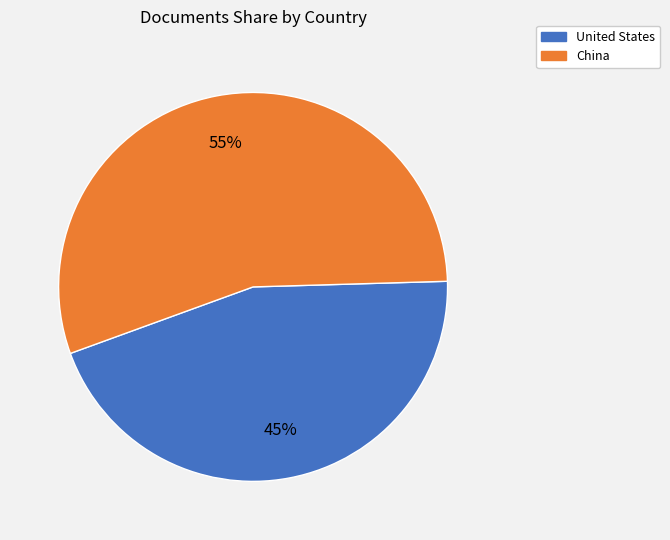

Is the sum of China and United States greater than half?

Yes